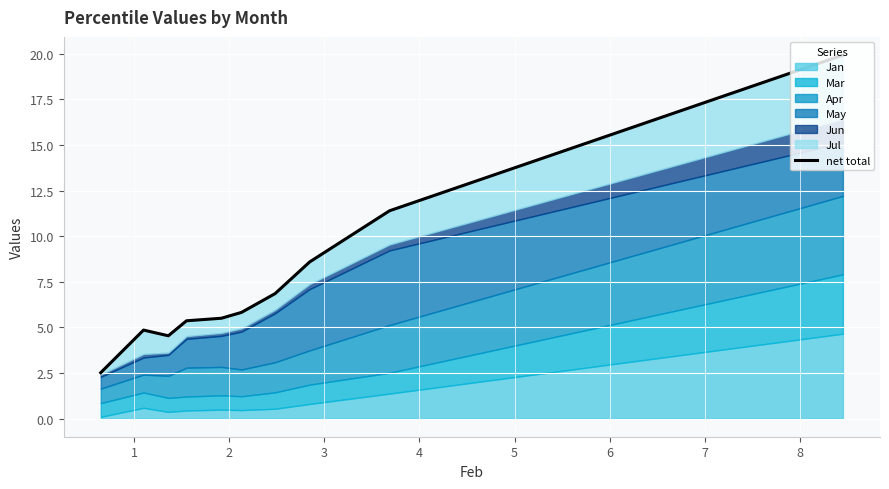

What is the difference between the maximum and minimum values?

17.4